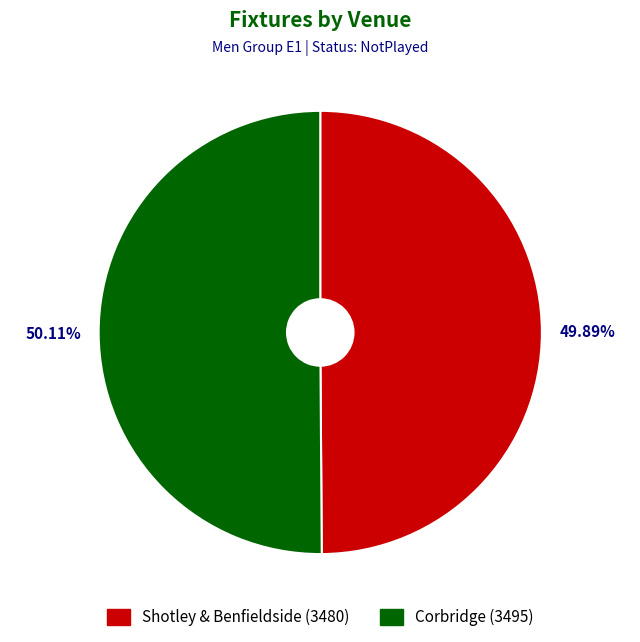

Count the number of slices in the pie.

2